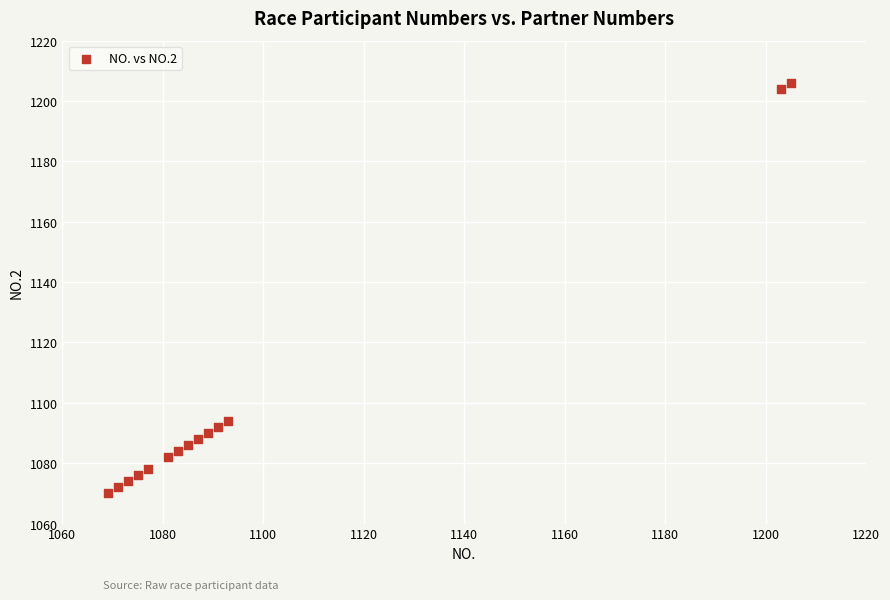

What is the range of Y values (max minus min)?

136